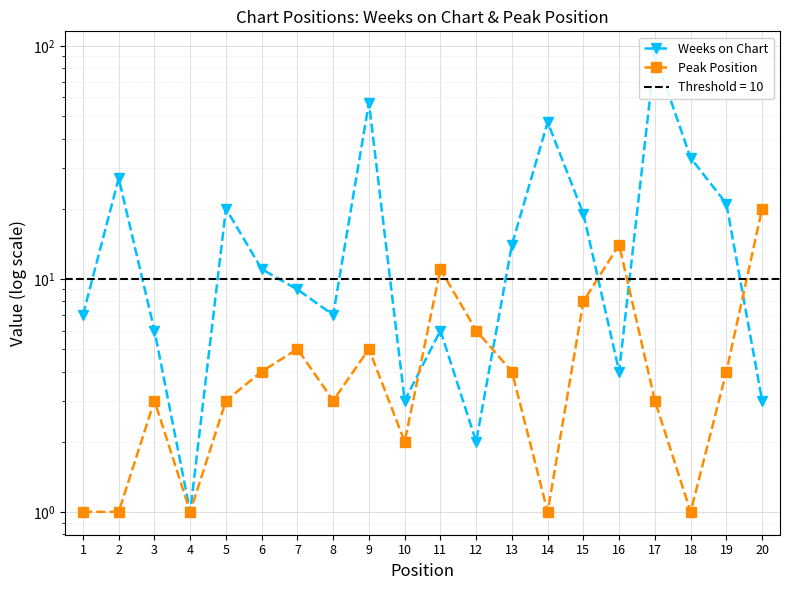

The Peak Position series shows 11 at 11. True or false?

True